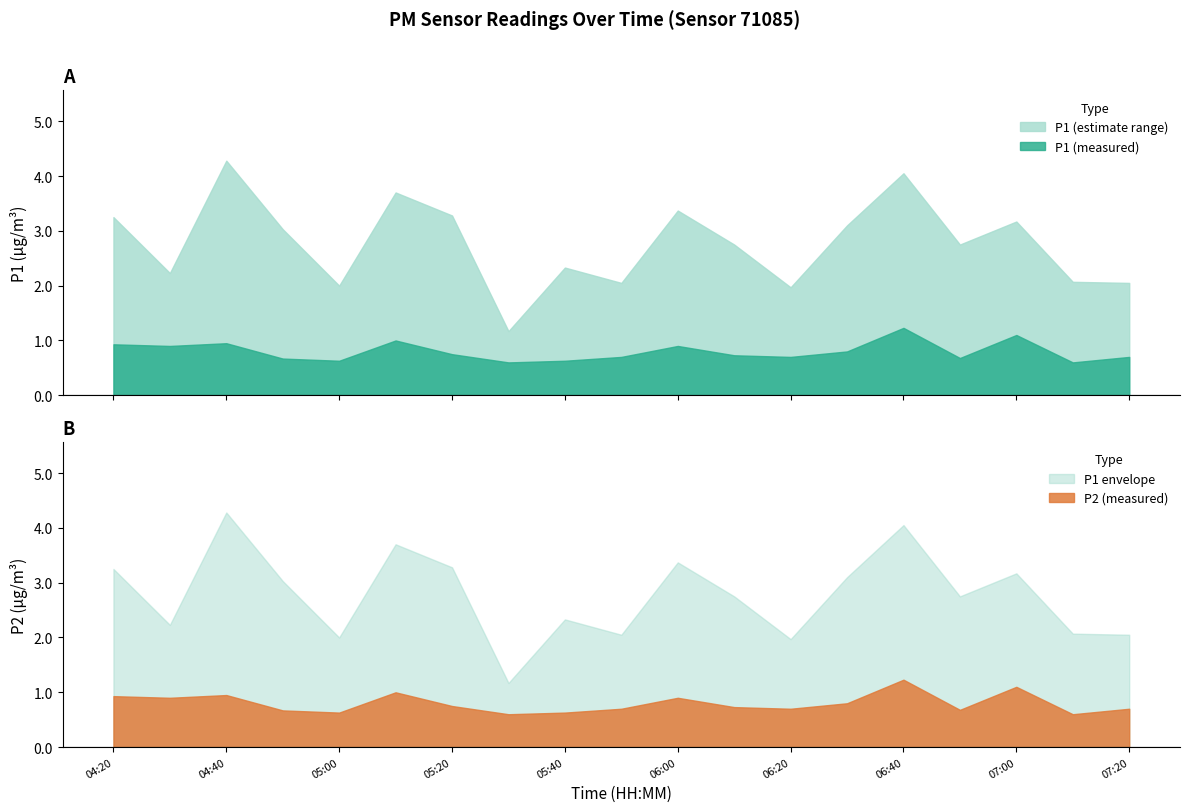

How many lines are shown in the chart?

2